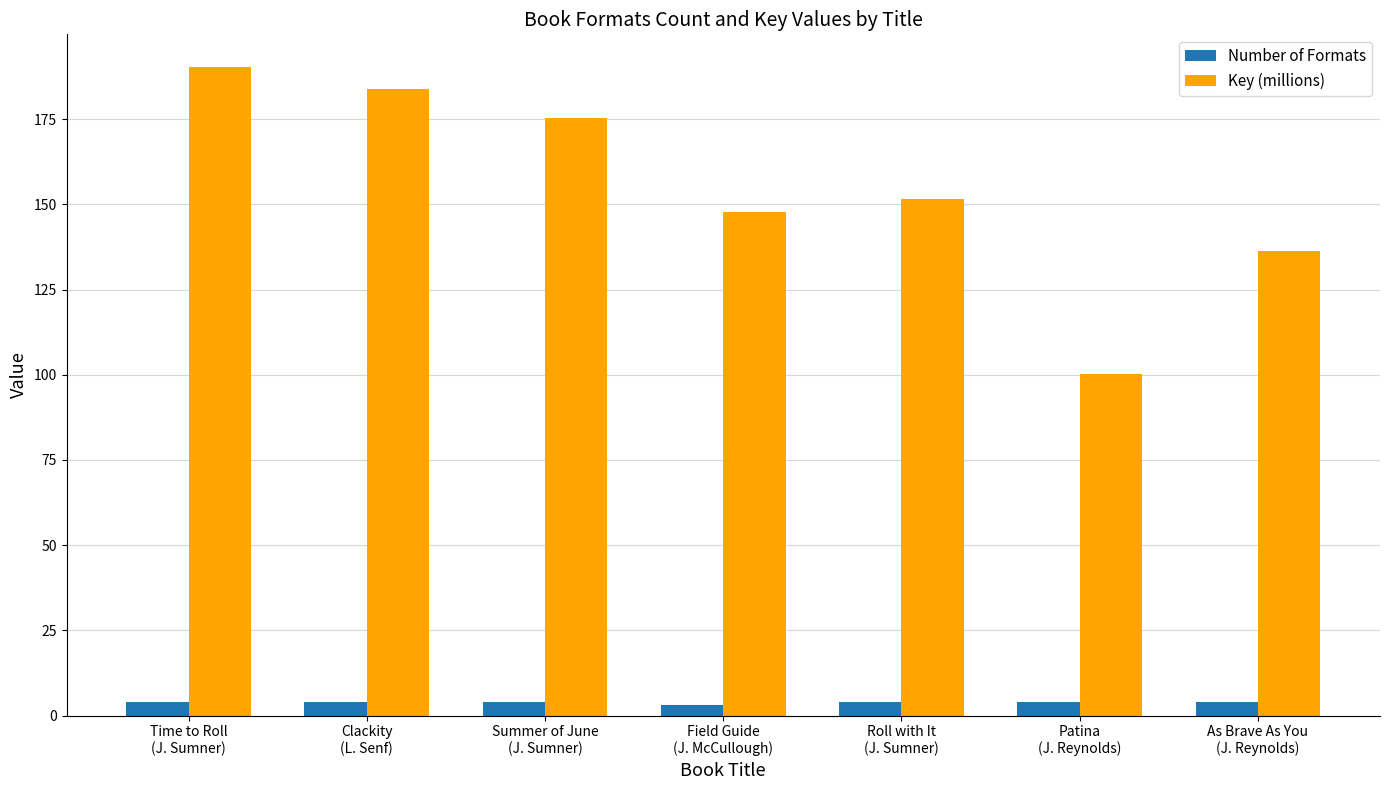

Reading left to right, transcribe all the data shown in this chart.

Number of Formats: Time to Roll
(J. Sumner)=4.0	Clackity
(L. Senf)=4.0	Summer of June
(J. Sumner)=4.0	Field Guide
(J. McCullough)=3.0	Roll with It
(J. Sumner)=4.0	Patina
(J. Reynolds)=4.0	As Brave As You
(J. Reynolds)=4.0
Key (millions): Time to Roll
(J. Sumner)=190.3	Clackity
(L. Senf)=183.9	Summer of June
(J. Sumner)=175.4	Field Guide
(J. McCullough)=147.8	Roll with It
(J. Sumner)=151.5	Patina
(J. Reynolds)=100.2	As Brave As You
(J. Reynolds)=136.3